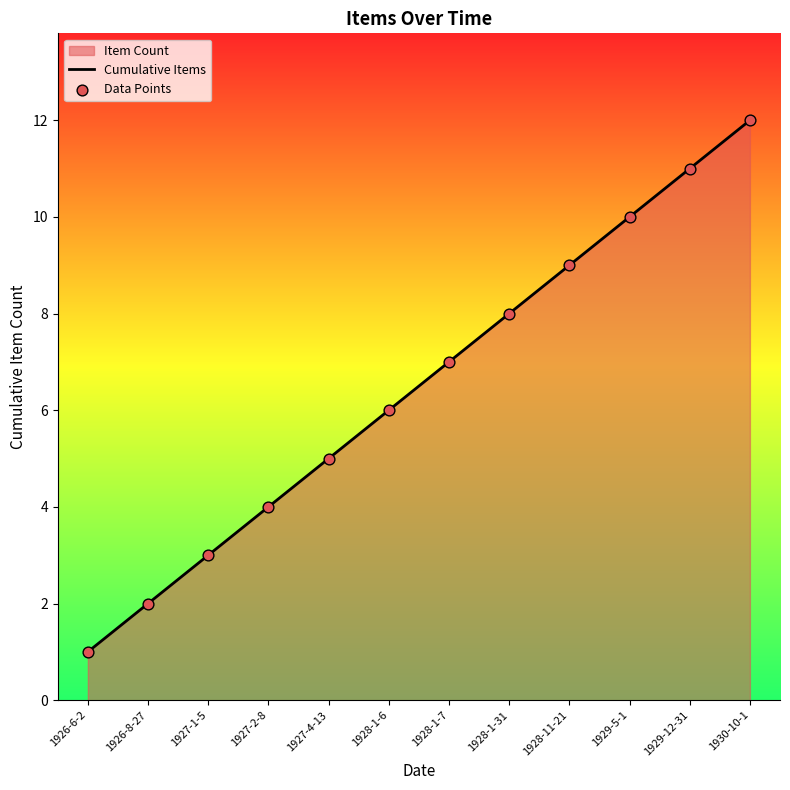

At which category is the sum across all series the highest?

1930-10-1